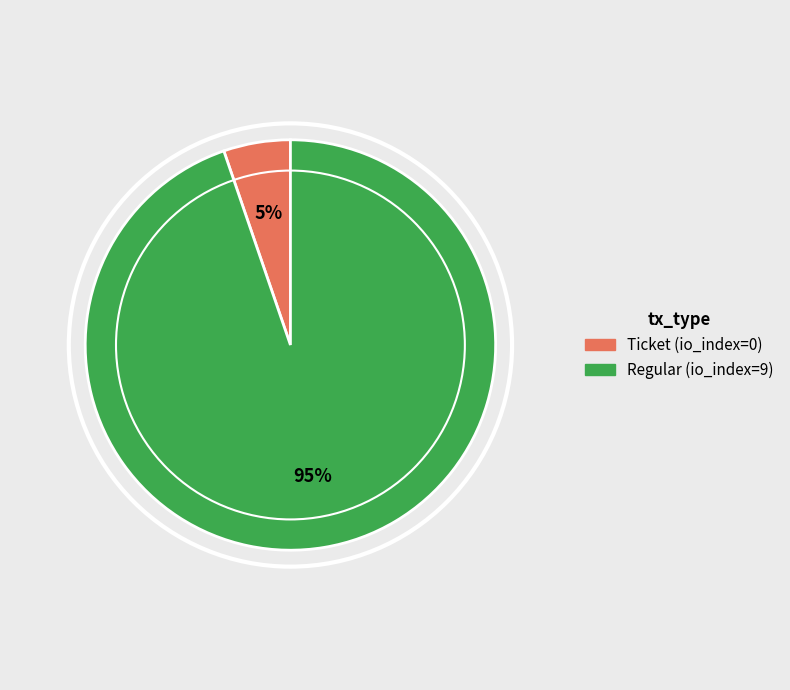

To the nearest percent, what percentage of the pie is Regular (io_index=9)?

95%